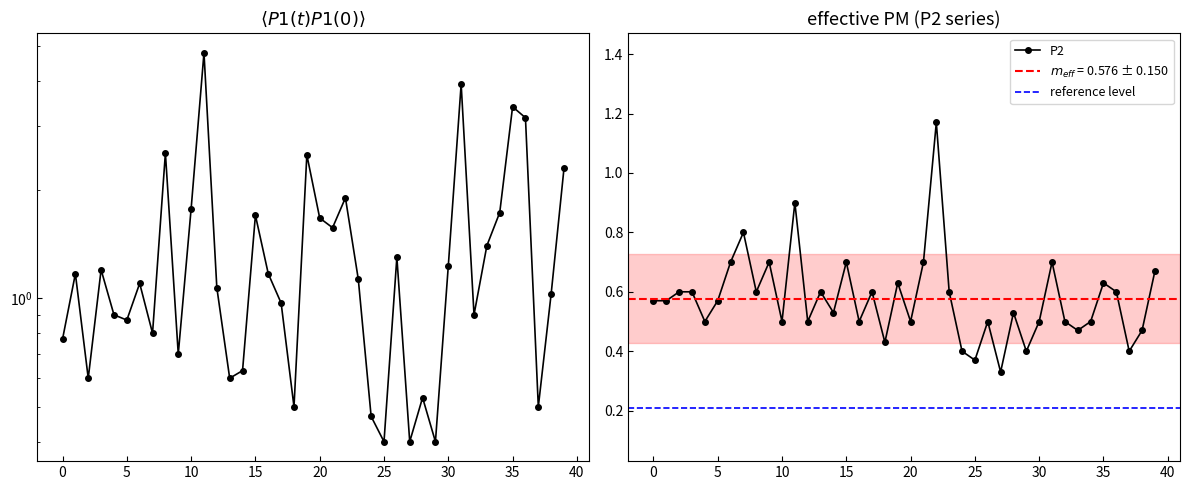

True or false: P2 and P1 intersect in this chart.

False